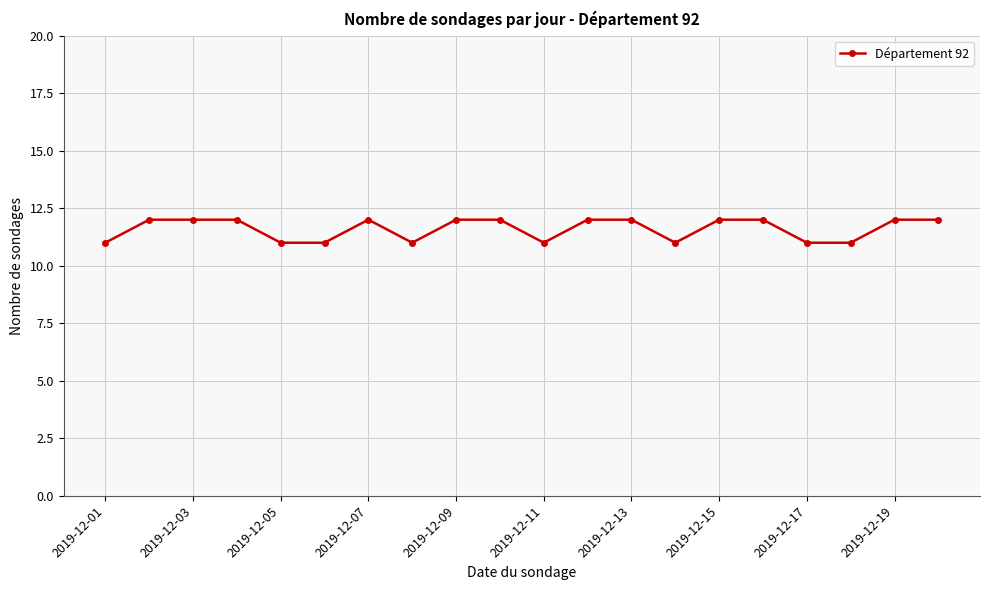

What is the greatest value displayed?

12